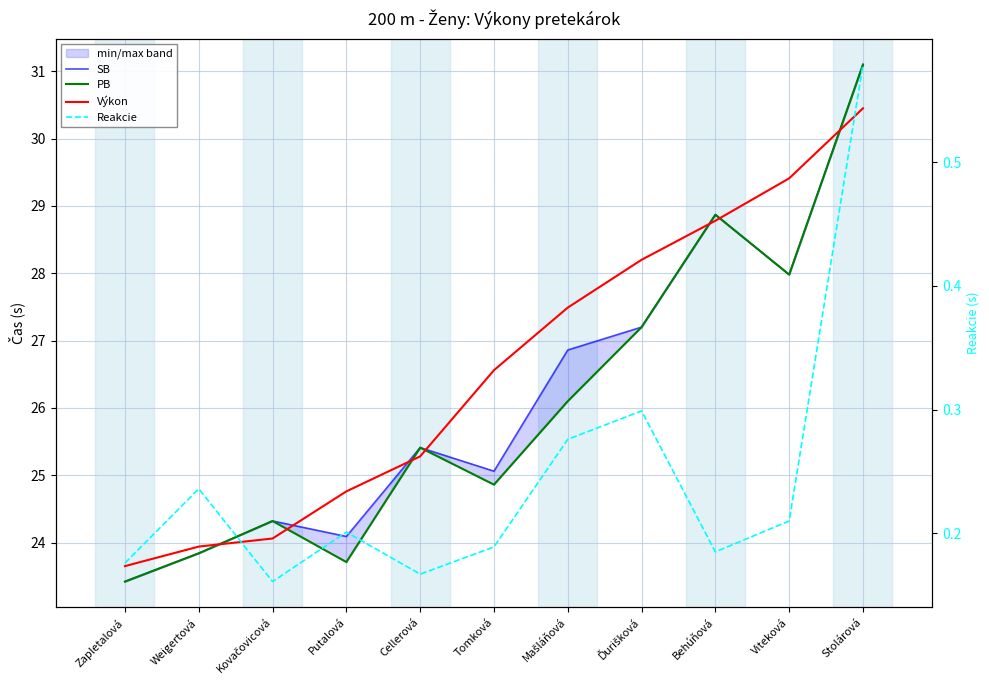

In SB, how many points are lower than both neighbors (excluding endpoints)?

3